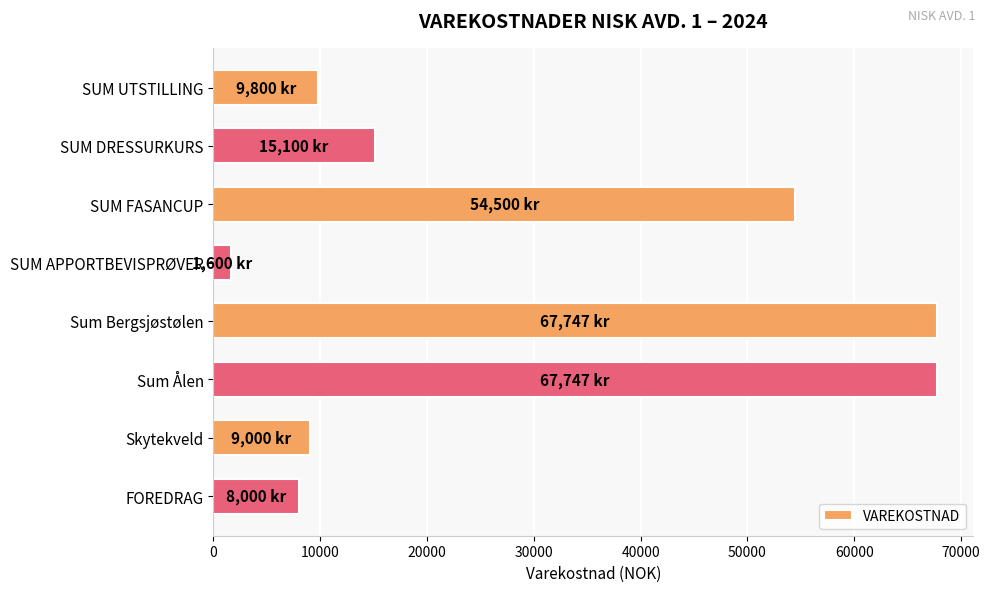

Does the chart contain stacked bars?

No